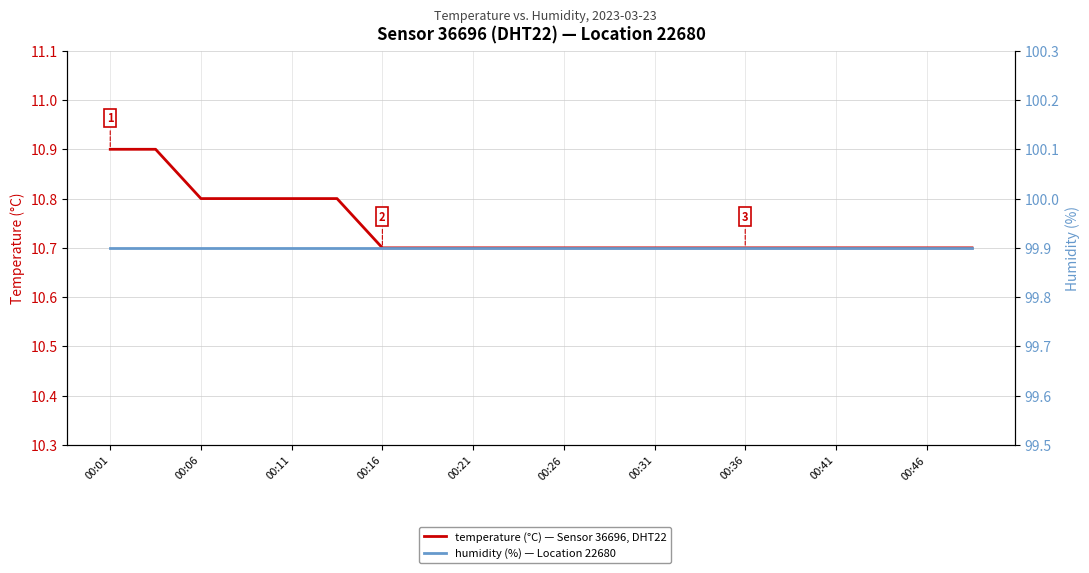

What position from the left is 00:26?

11